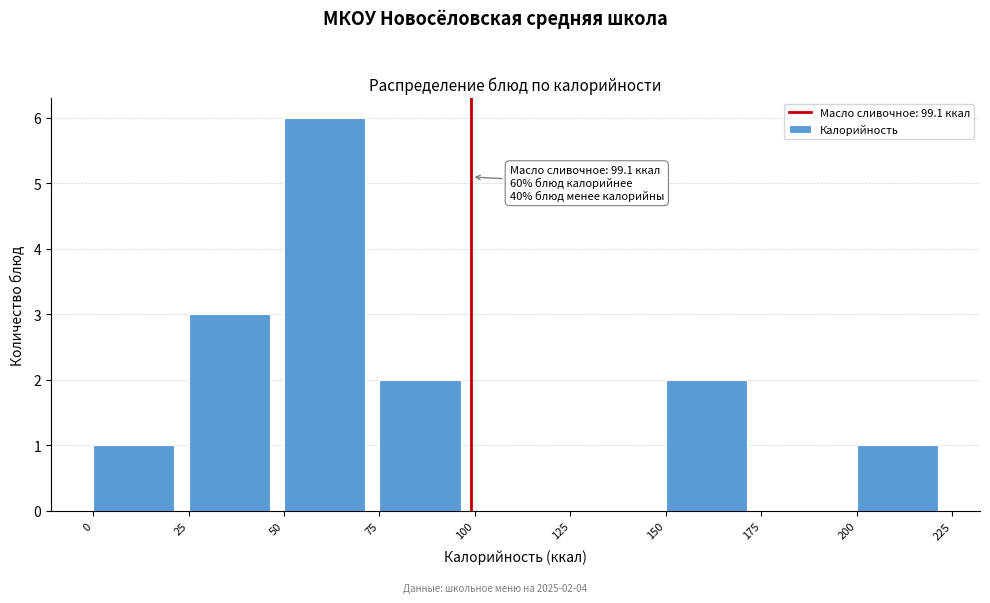

Over which range of the x-axis is the bar tallest?

50 to 75